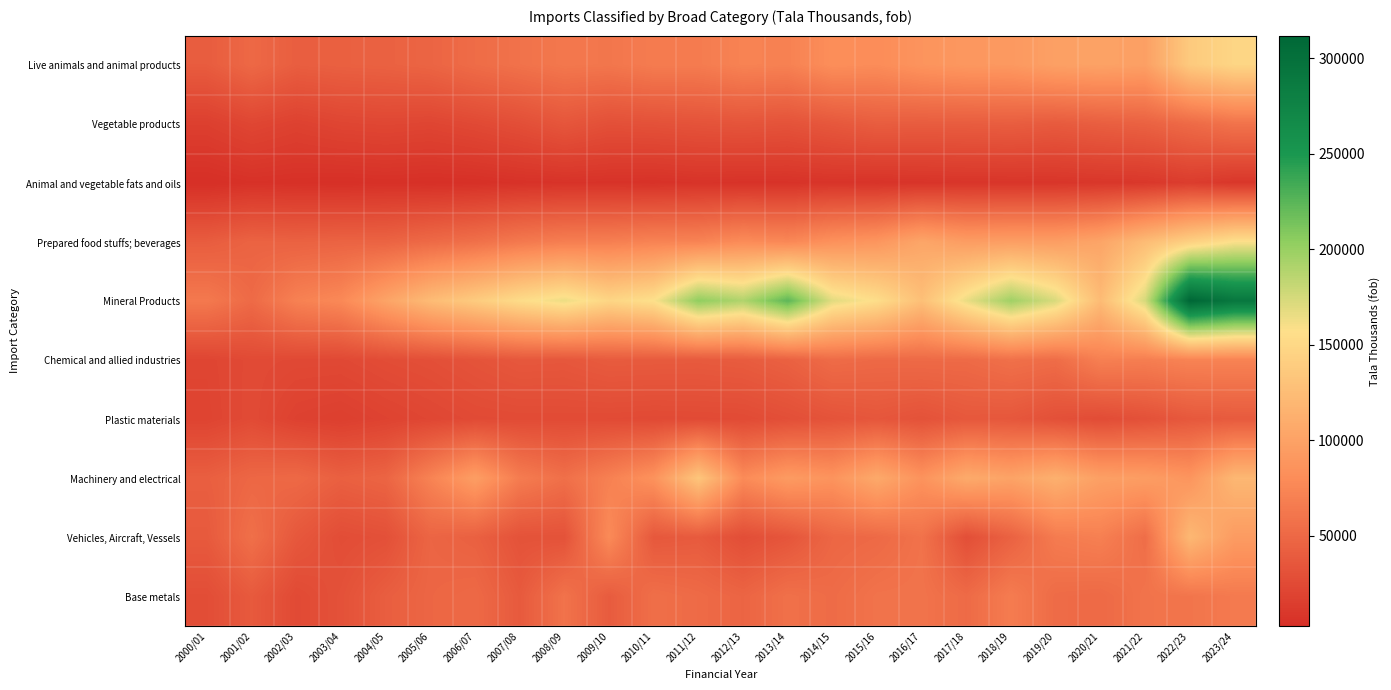

Count the number of categories in the chart.

24